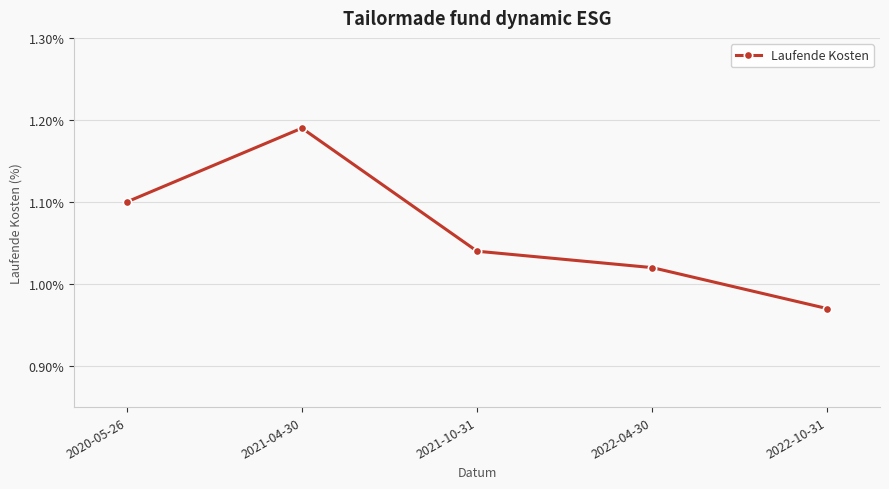

Which label corresponds to the largest value in the chart?

2021-04-30